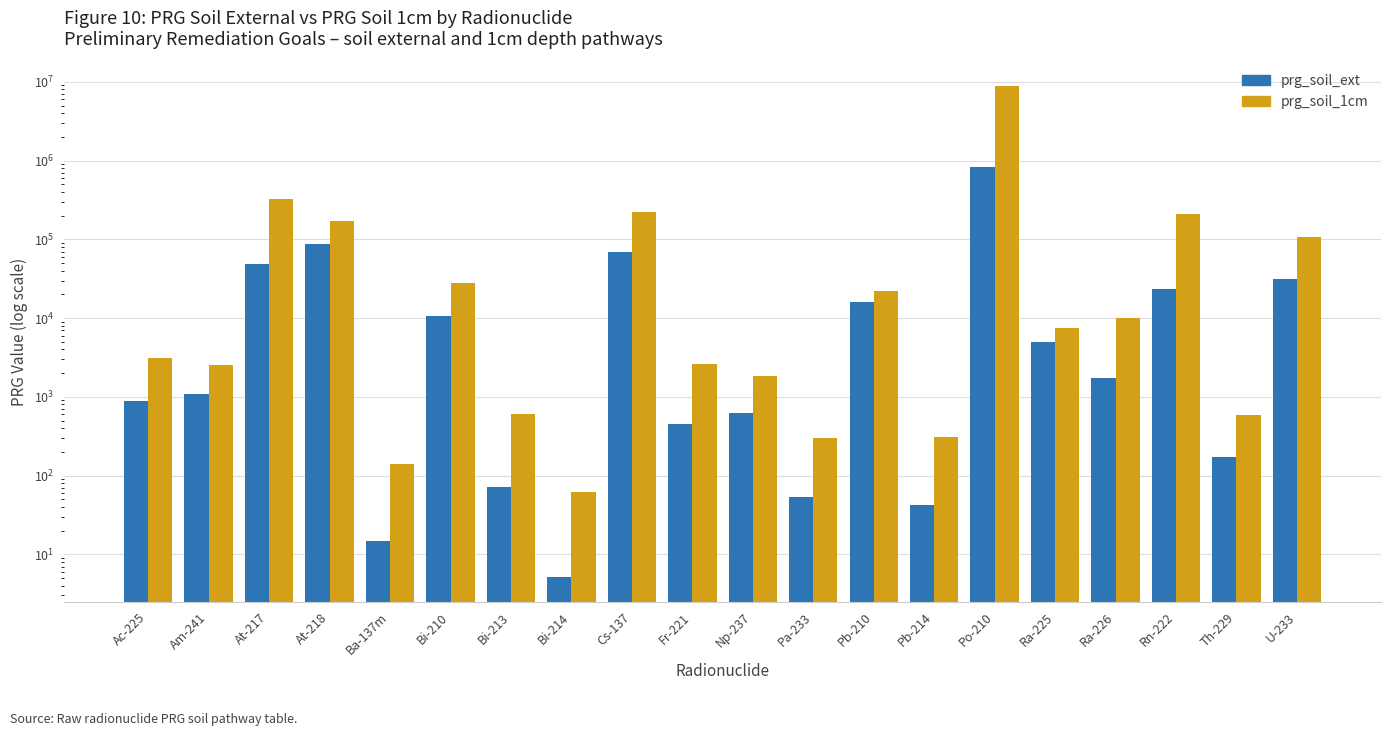

Is the value of prg_soil_1cm at At-217 greater than the value of prg_soil_ext at Np-237?

Yes